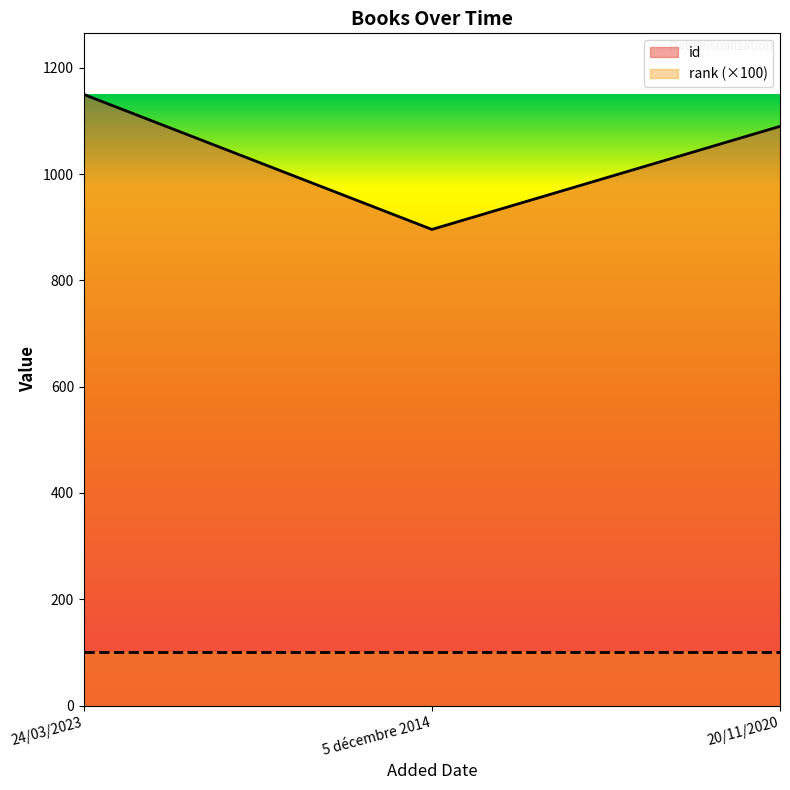

Reading right to left, what are all the values shown in this chart?

20/11/2020=1090	5 décembre 2014=896	24/03/2023=1150